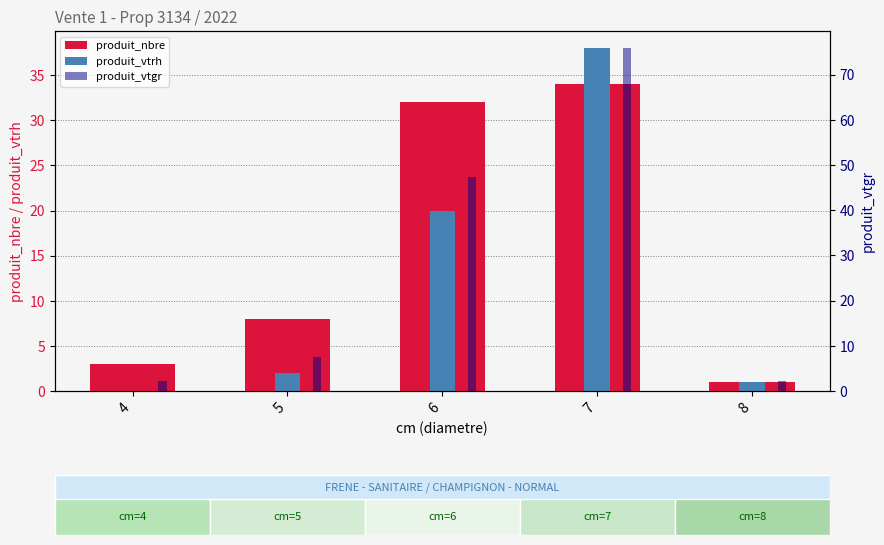

What is the difference between the maximum and minimum values in the produit_vtrh series?

38.0